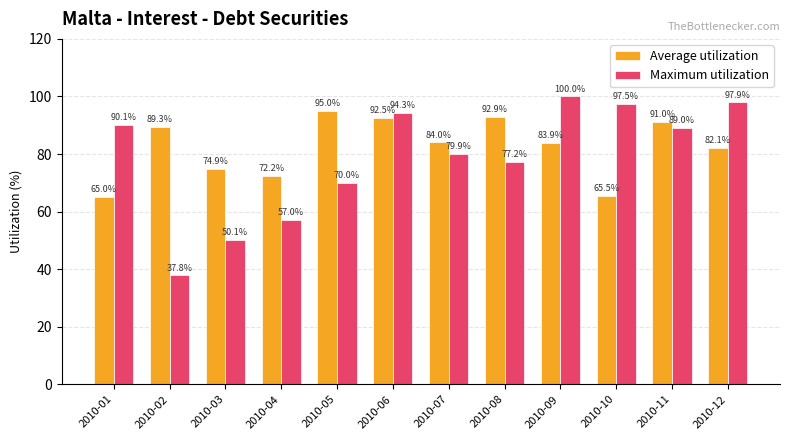

What are all the series names shown in the legend?

Average utilization, Maximum utilization